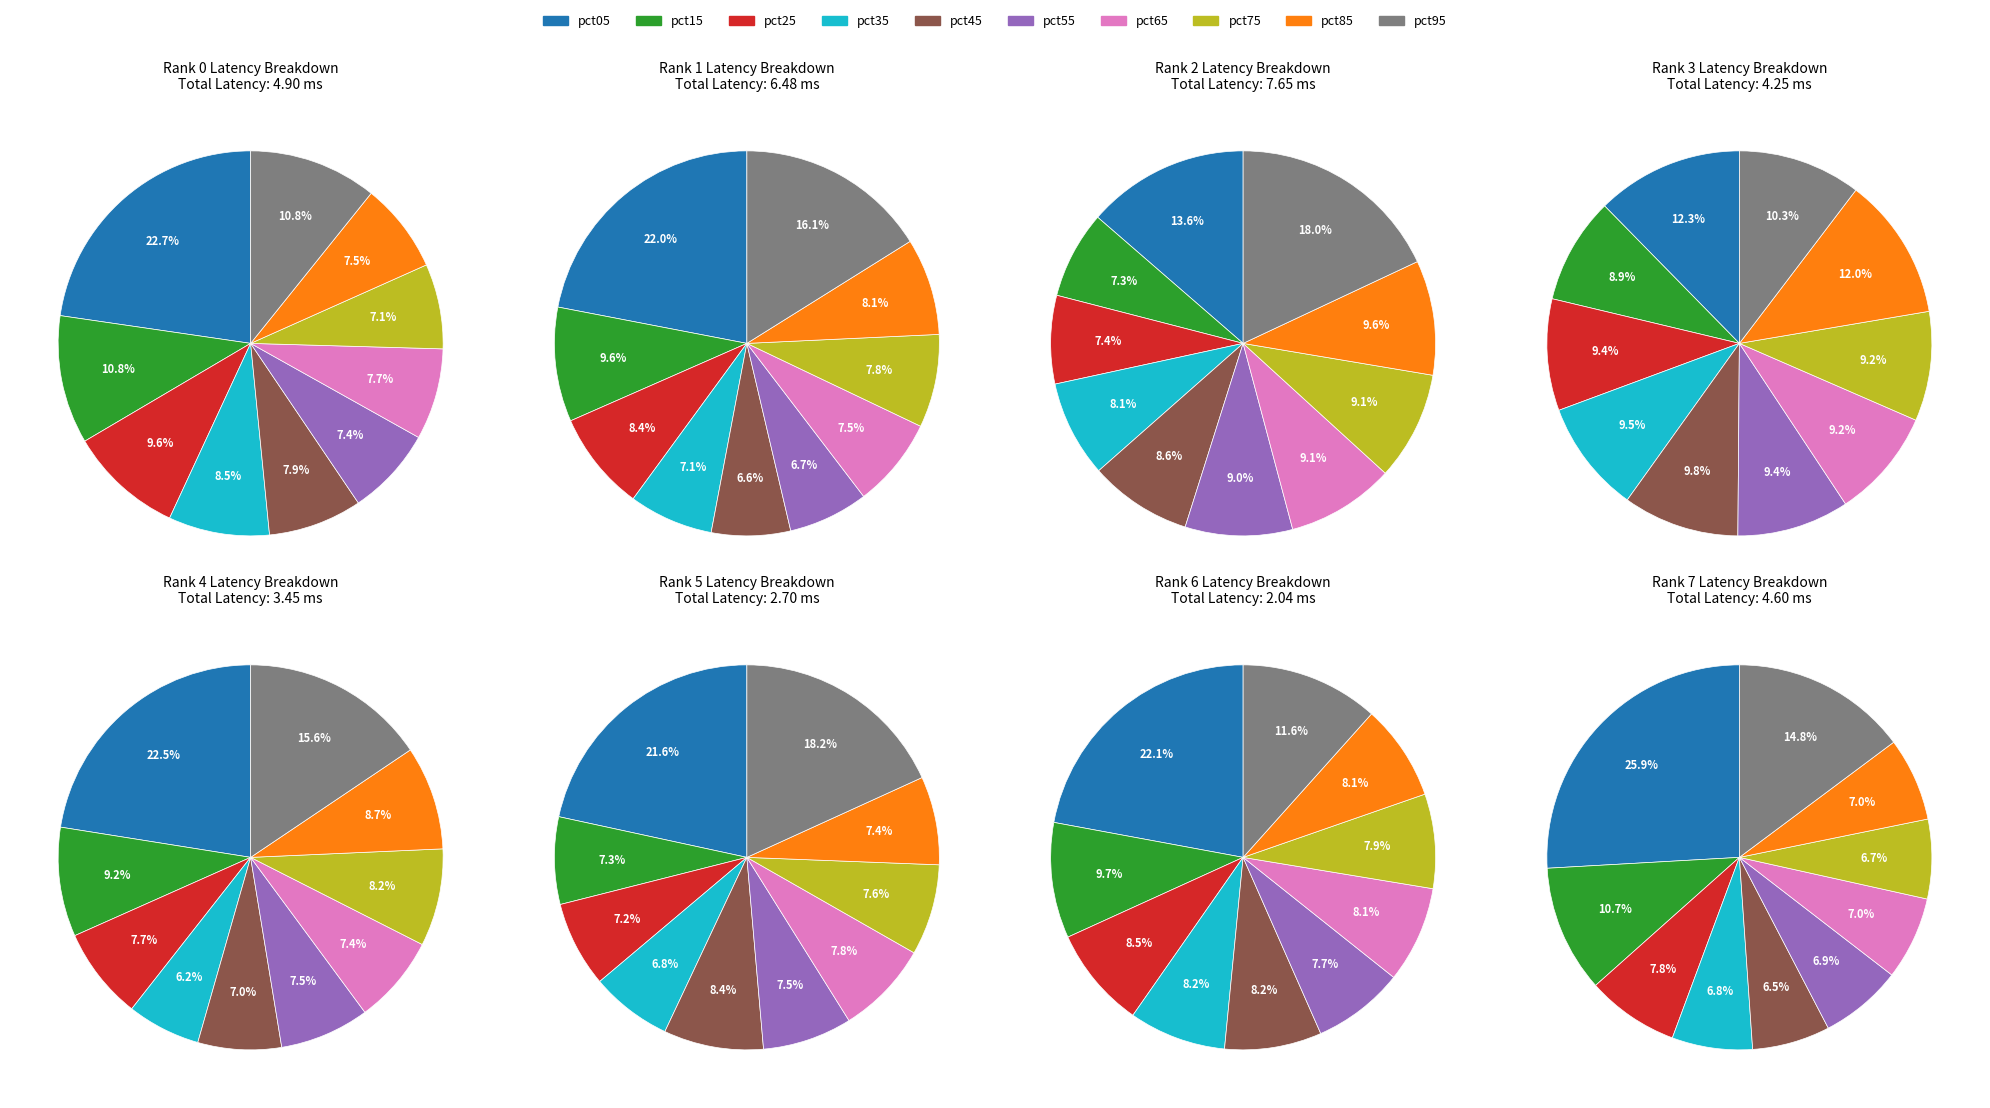

How many slices are in this pie chart?

10